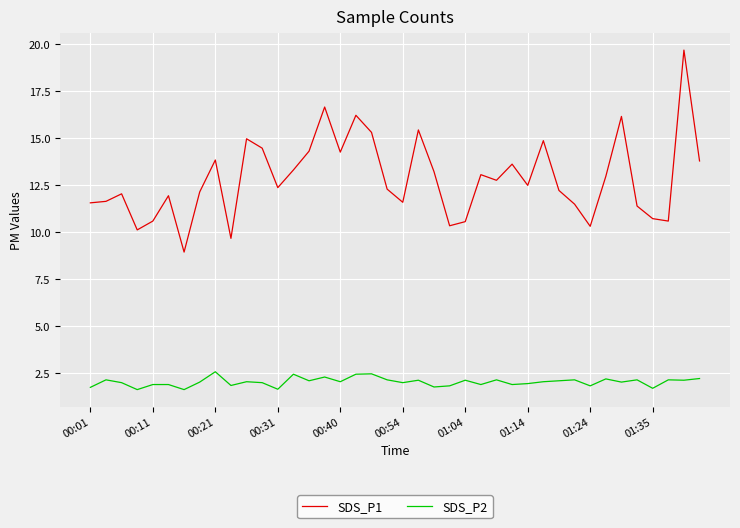

Rank the series by their average value, from lowest to highest.

SDS_P2, SDS_P1